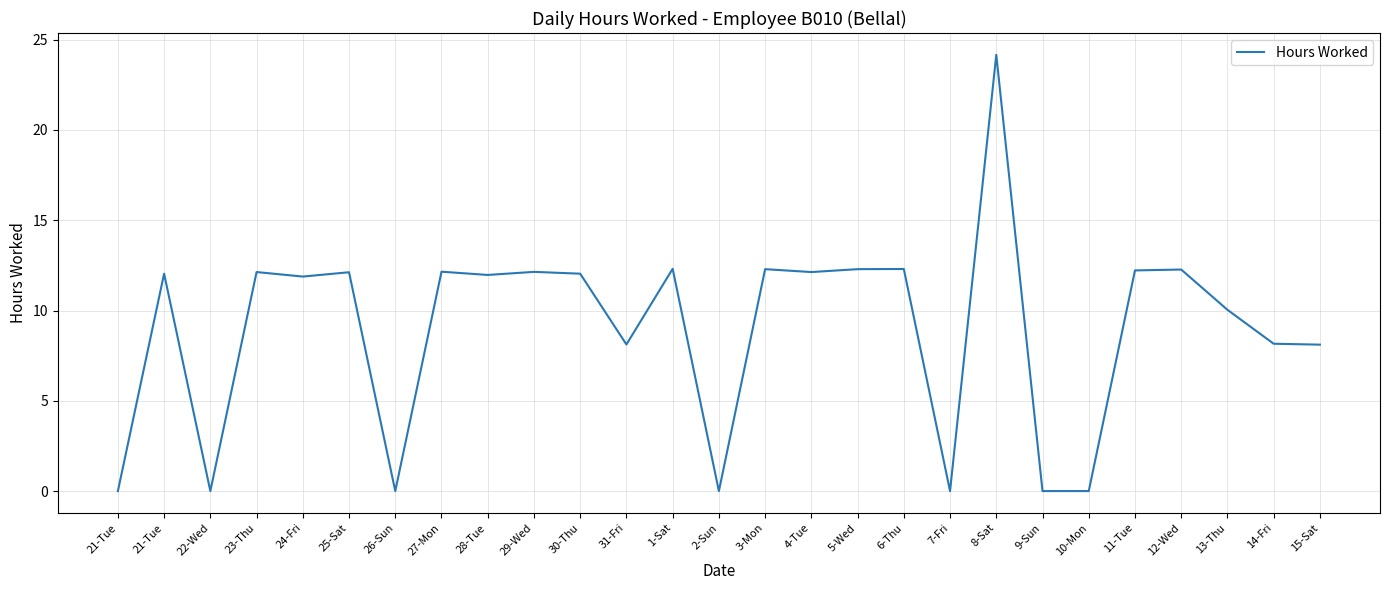

How many lines are shown in the chart?

1